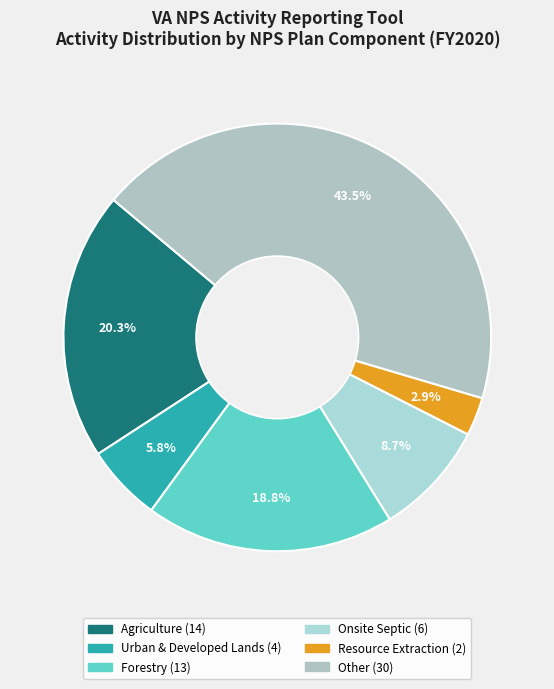

What is the ratio of the value at Urban & Developed Lands to the value at Onsite Septic?

0.7